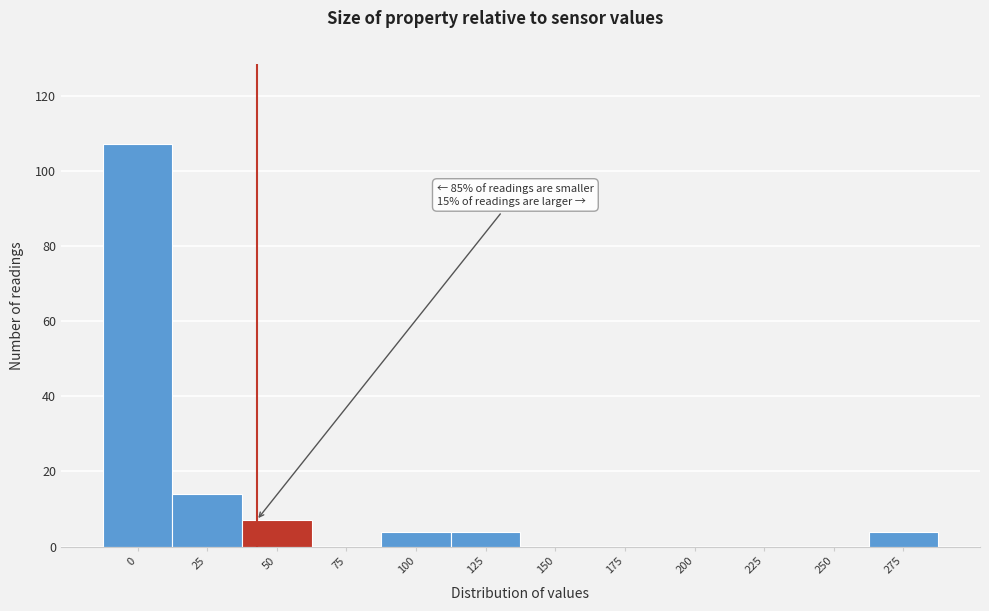

Reading left to right, extract all data points from this chart.

0=107	25=14	50=7	75=0	100=4	125=4	150=0	175=0	200=0	225=0	250=0	275=4